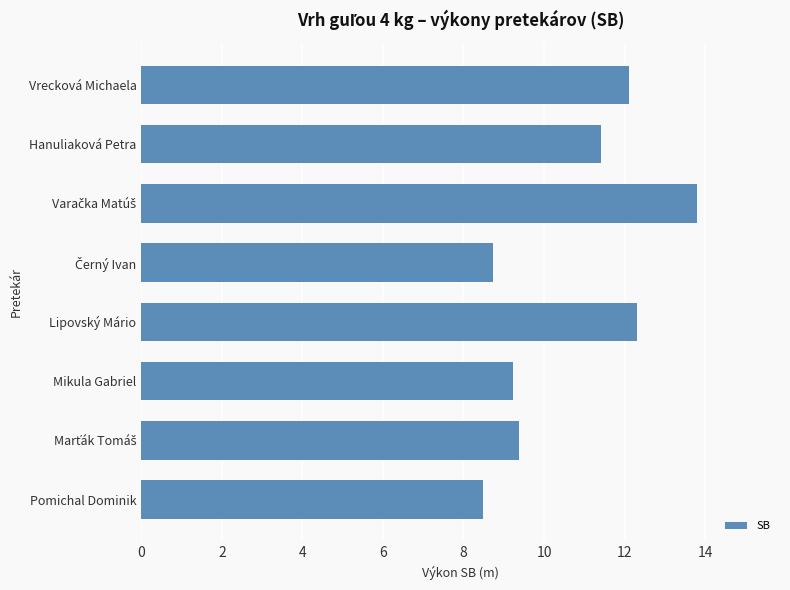

Does the chart contain any negative values?

No